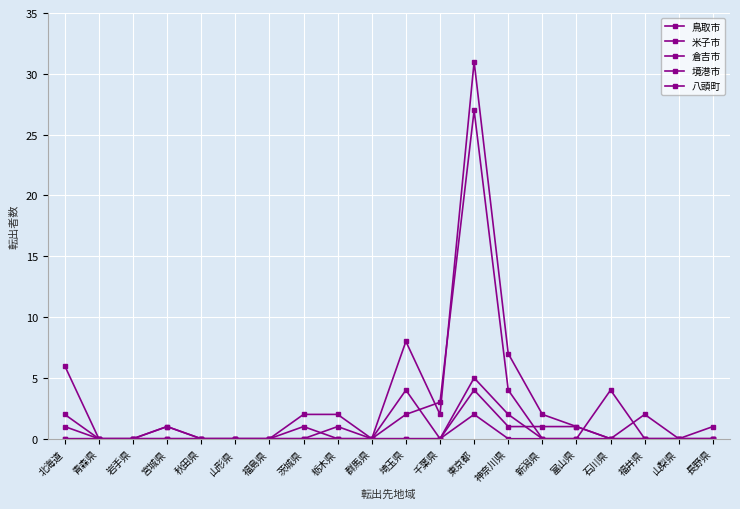

How many lines are shown in the chart?

5